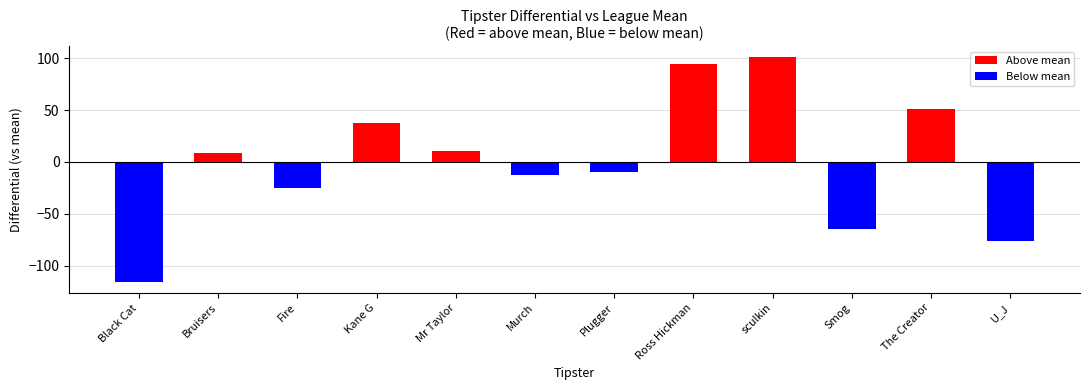

Are the bars grouped side by side (vs. stacked)?

No